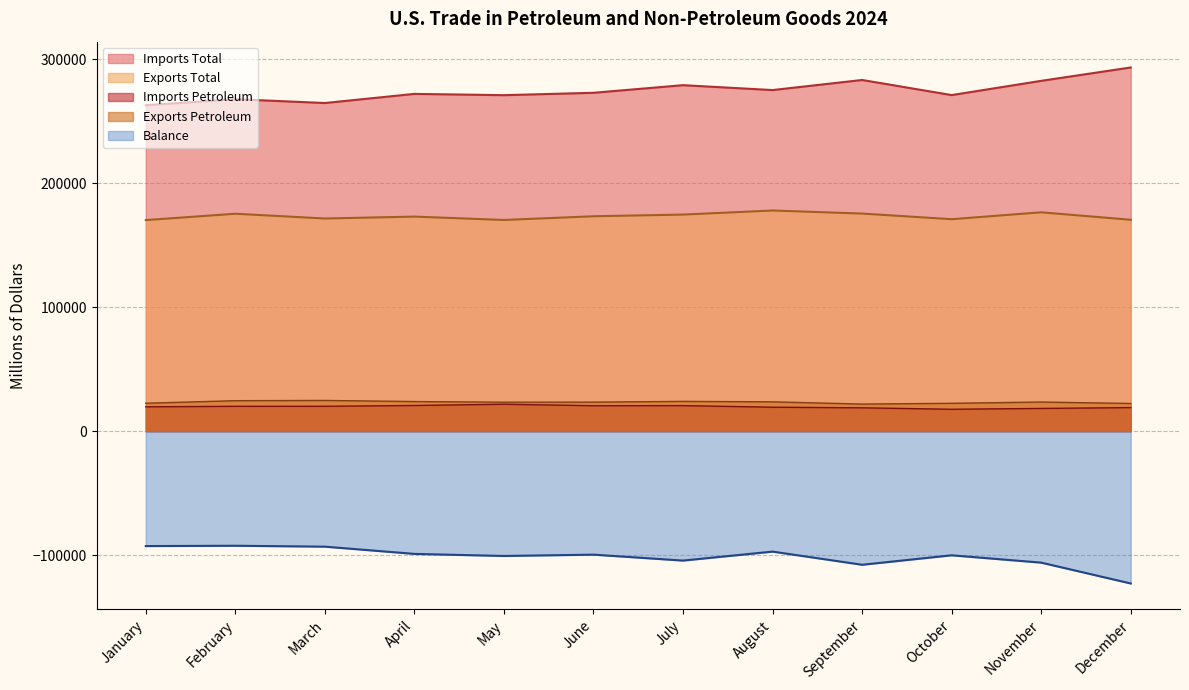

Rank the series by their maximum value, from highest to lowest.

Imports Total, Exports Total, Exports Petroleum, Imports Petroleum, Balance